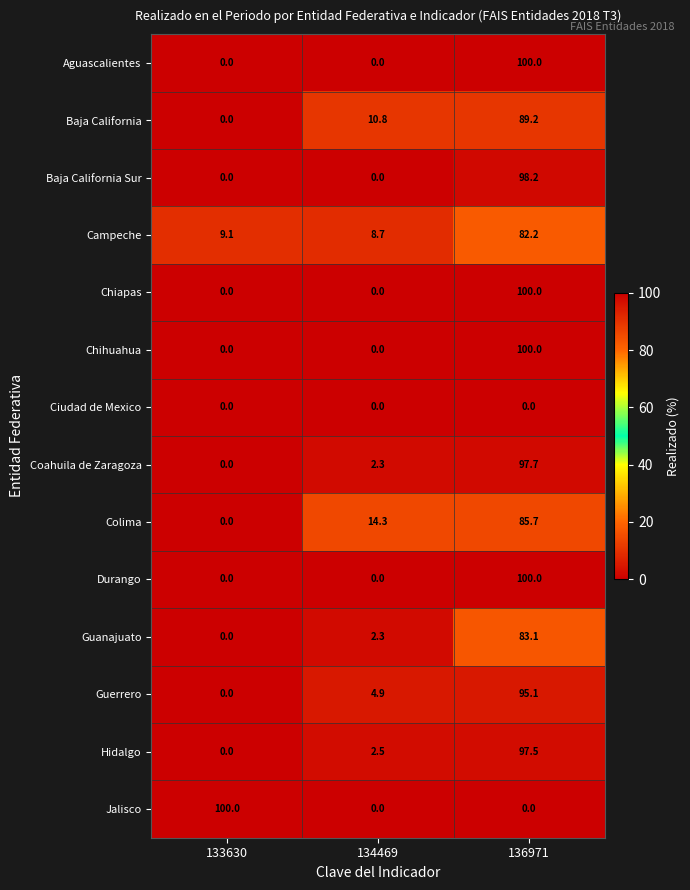

What is the maximum value for Coahuila de Zaragoza?

97.7